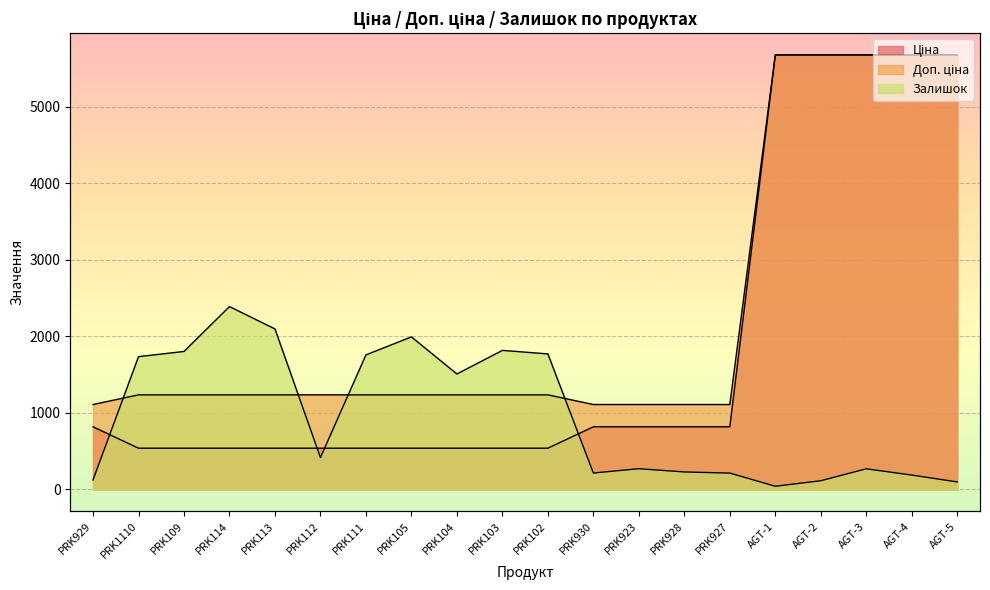

How many distinct data groups are displayed?

3